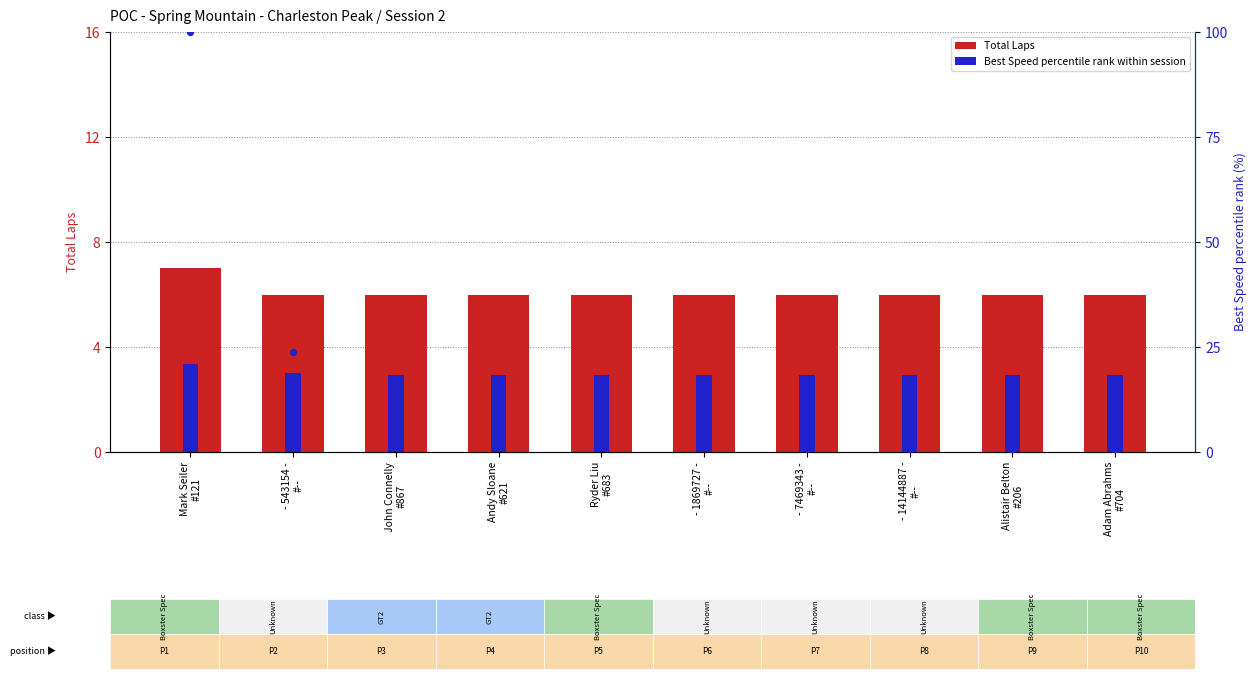

What is the total value across all series at Alistair Belton
#206?

8.9